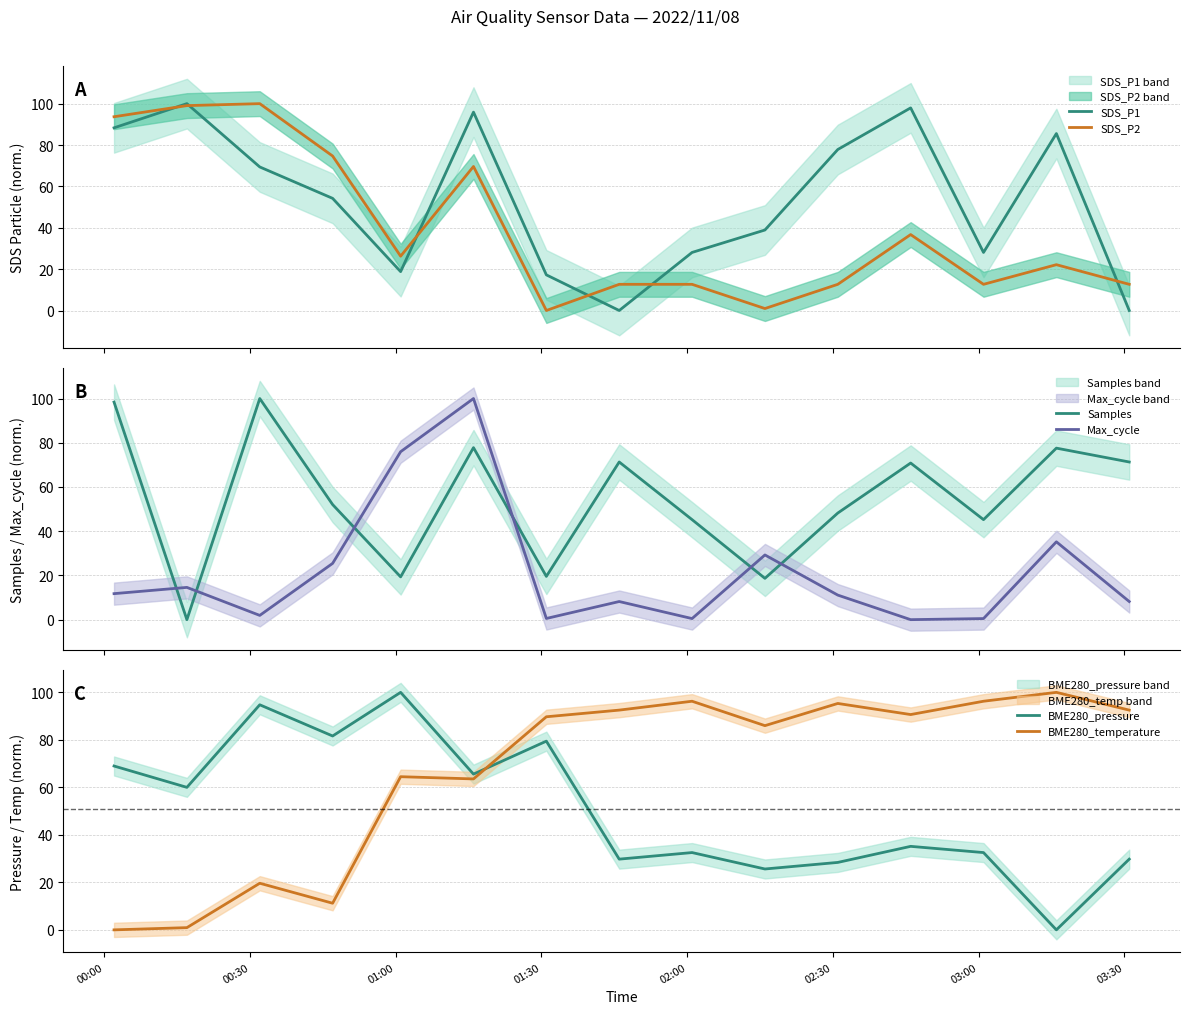

Does the chart display data point markers on the line(s)?

No